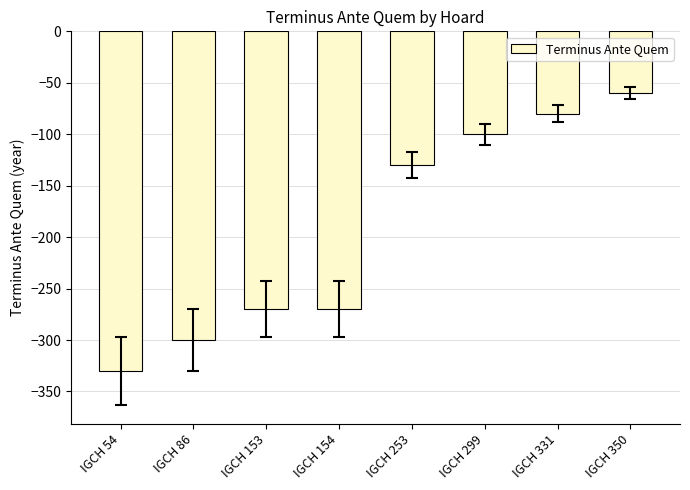

Reading left to right, transcribe all the data shown in this chart.

-330	-300	-270	-270	-130	-100	-80	-60